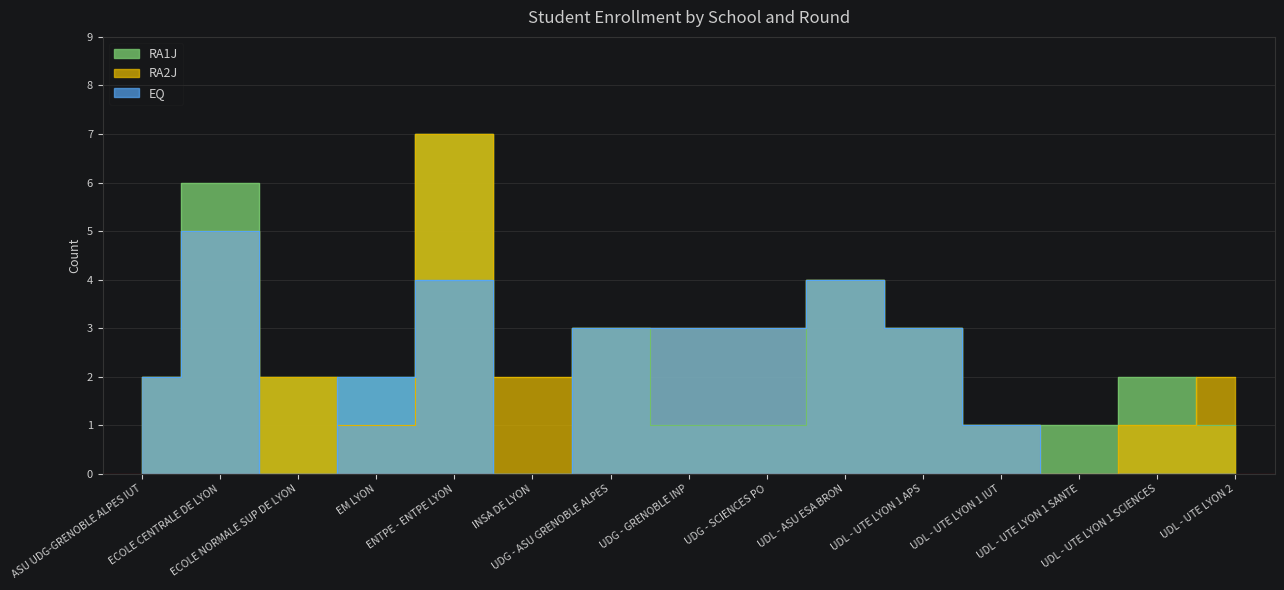

At which category is the sum across all series the highest?

ENTPE - ENTPE LYON